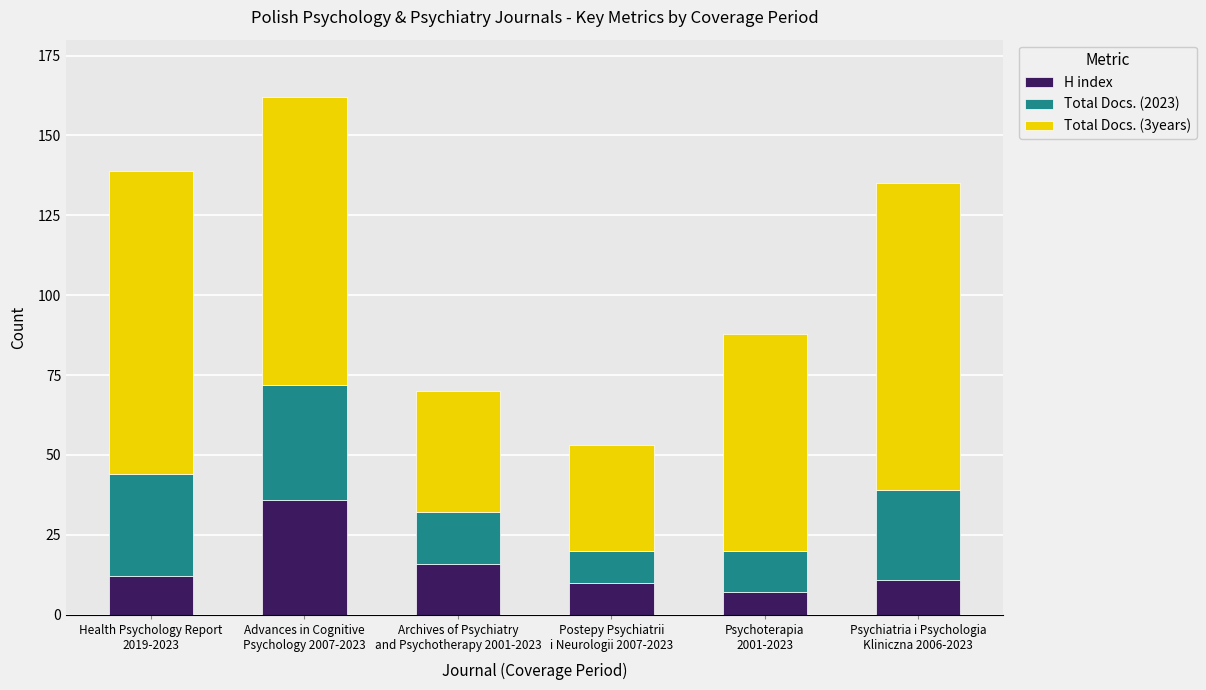

Reading left to right, what are the values for H index?

12	36	16	10	7	11